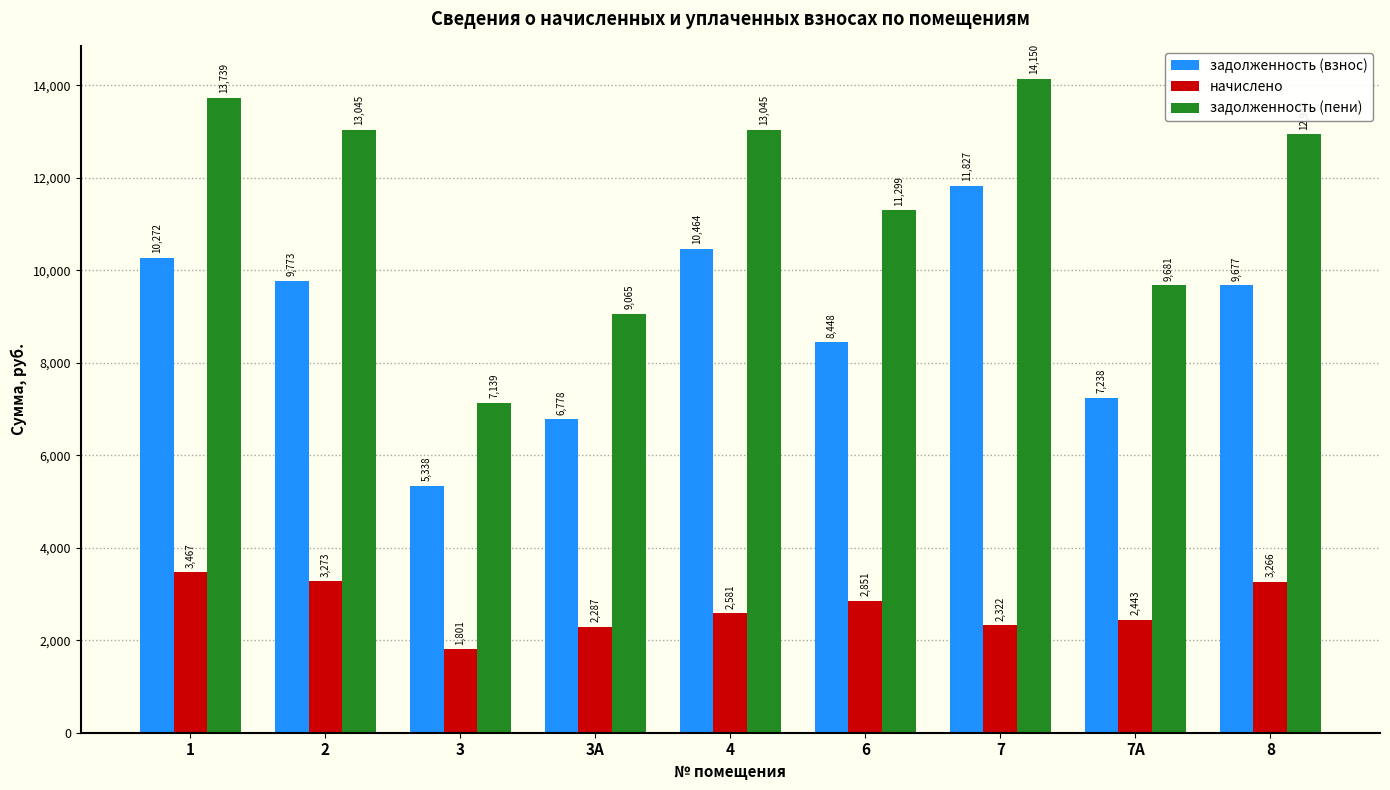

What is the average value of the задолженность (взнос) series?

8868.3